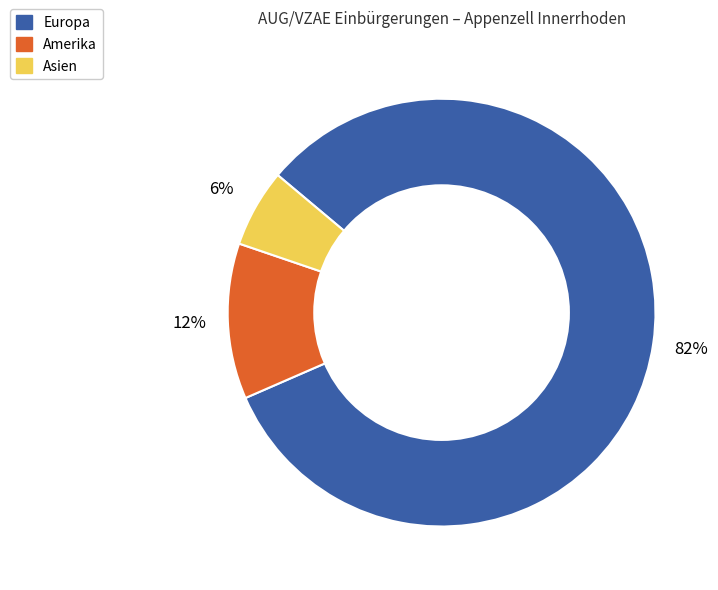

Approximately how many times larger is the value at Asien compared to Amerika?

0.5